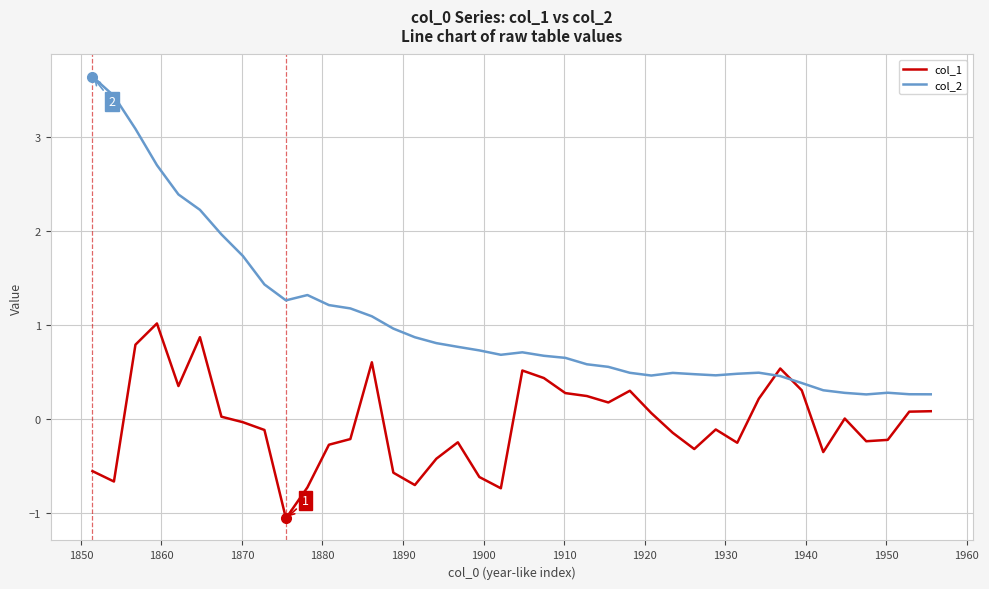

What is the greatest value displayed?

3.6